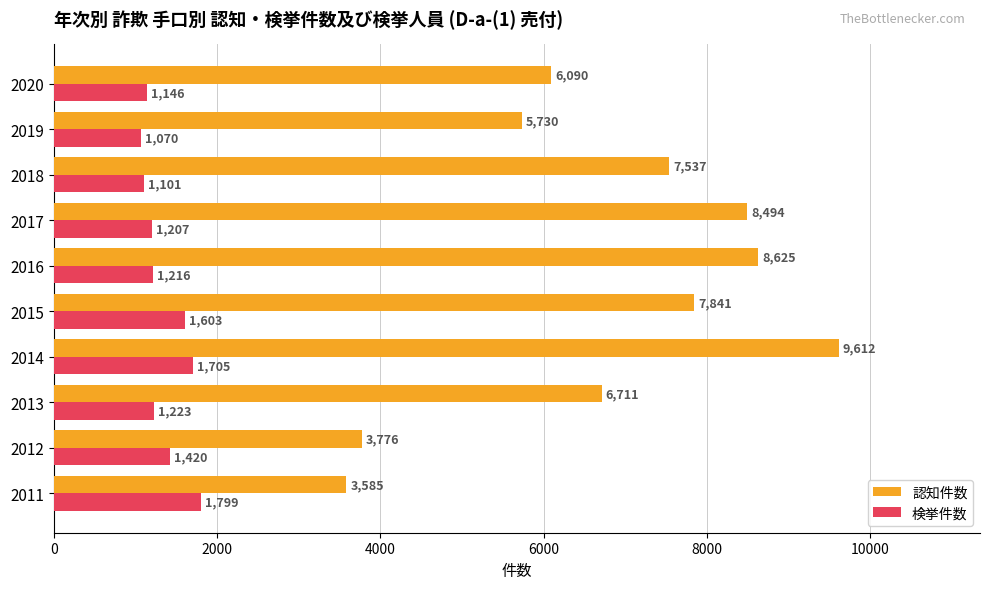

List the labels in order of 認知件数 value, smallest first.

2011, 2012, 2019, 2020, 2013, 2018, 2015, 2017, 2016, 2014